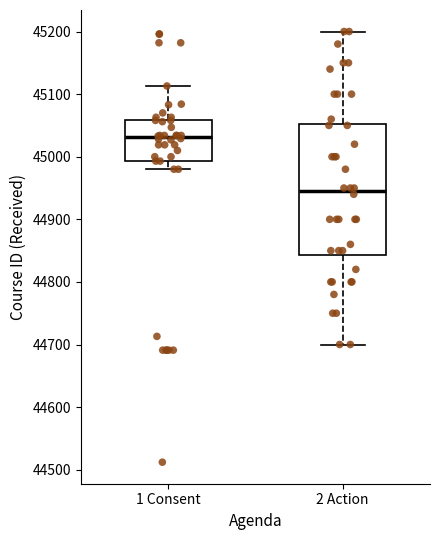

Where is the lower edge of the box for 2 Action on the y-axis? The values are not printed on the chart, so give them approximately, as read against the axis.

44840